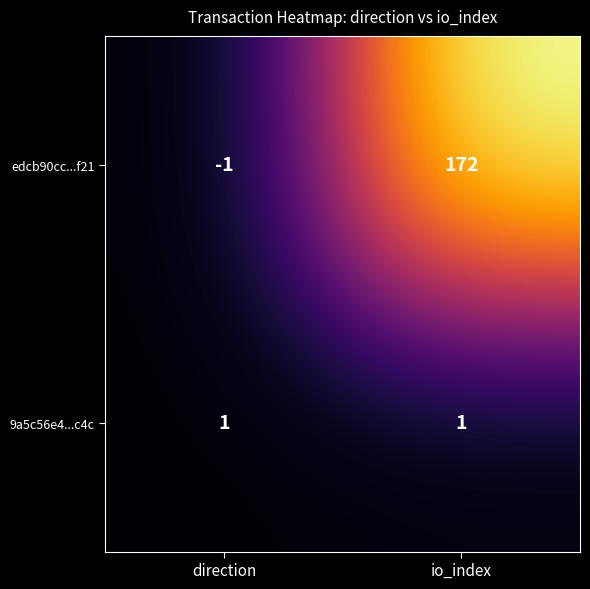

What is the minimum value shown in the chart?

-1